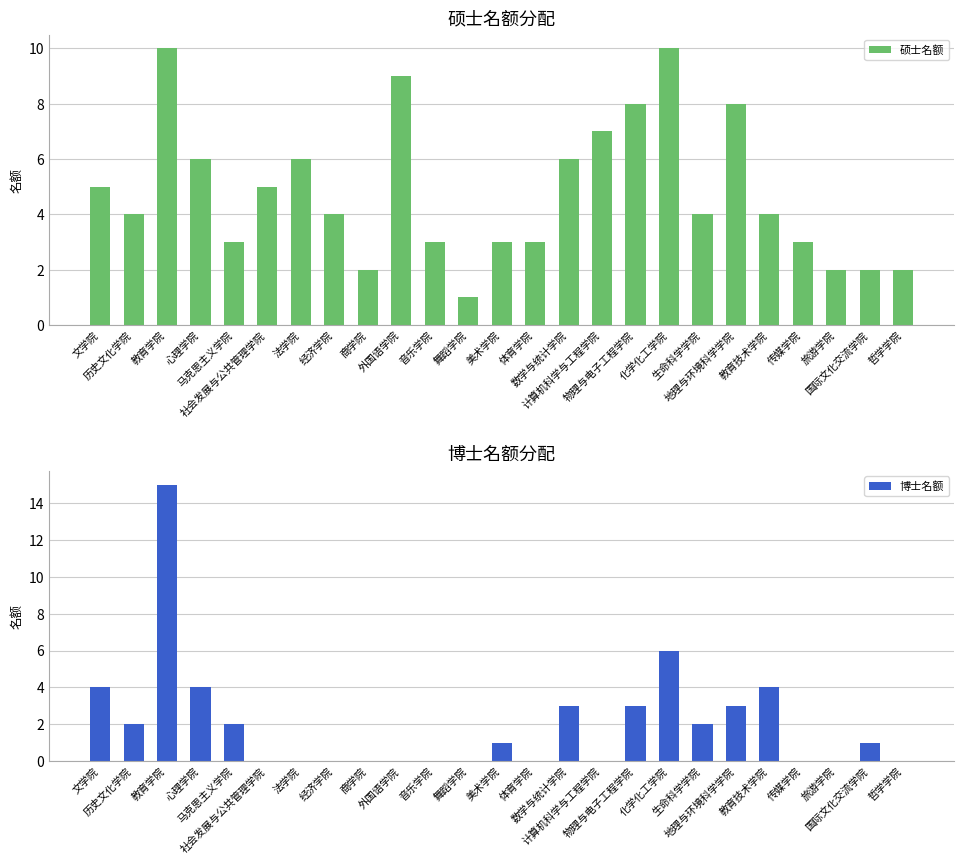

How many categories are shown in the chart?

25